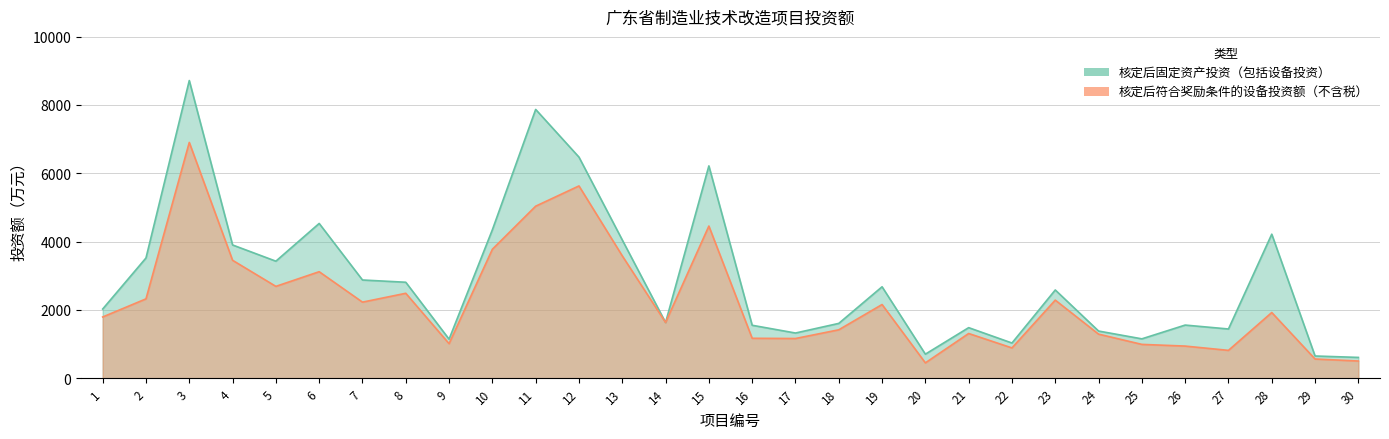

Which category has the highest value across all series?

3